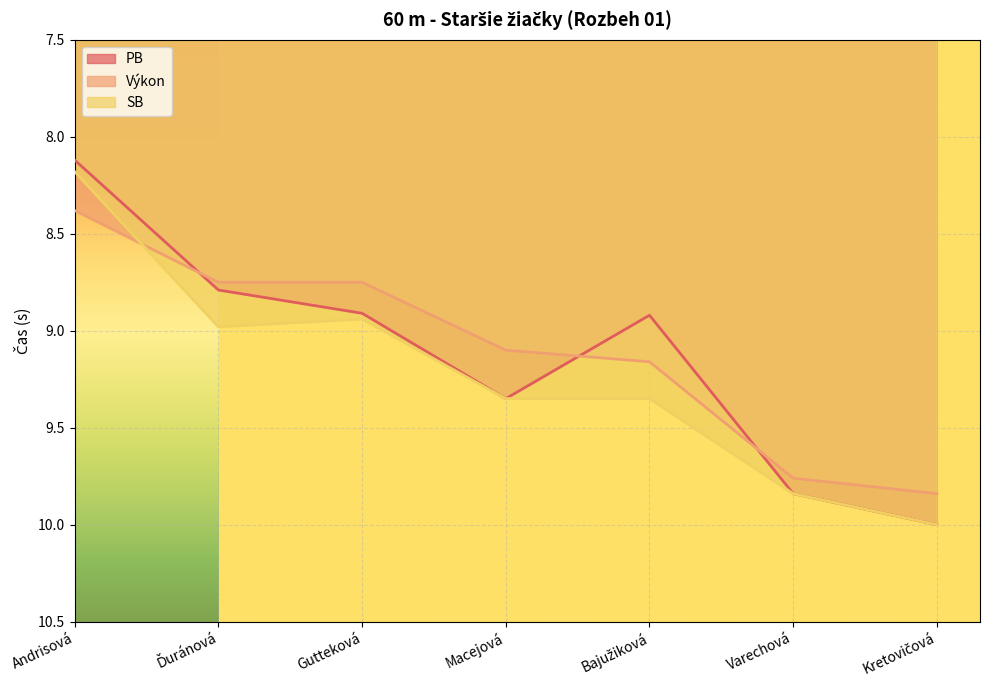

How many values in the SB series exceed 9?

4